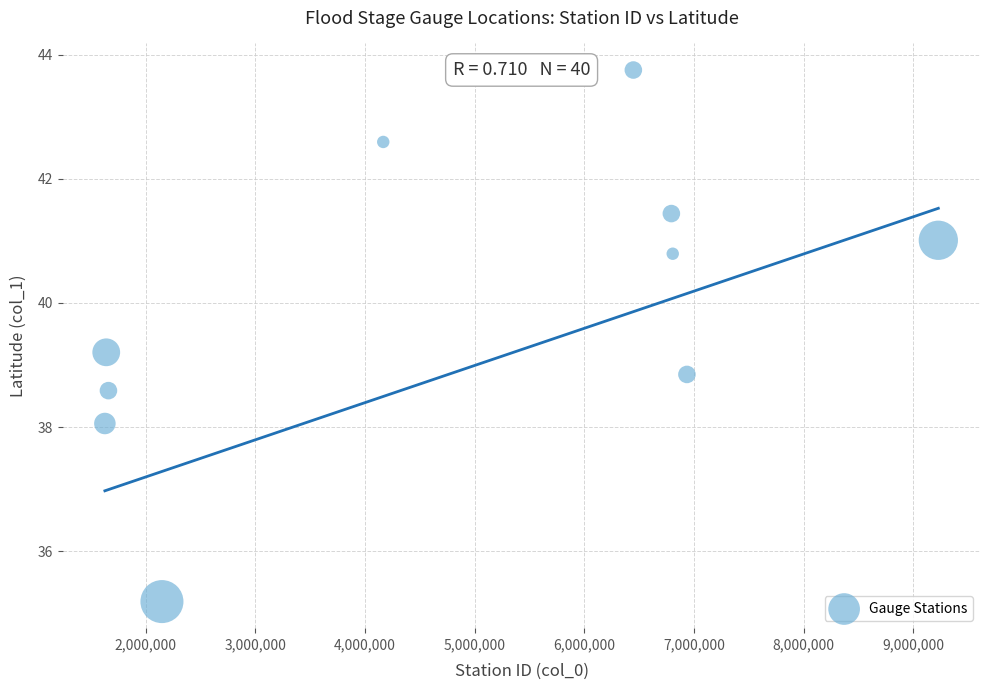

What is the range of Y values (max minus min)?

8.6